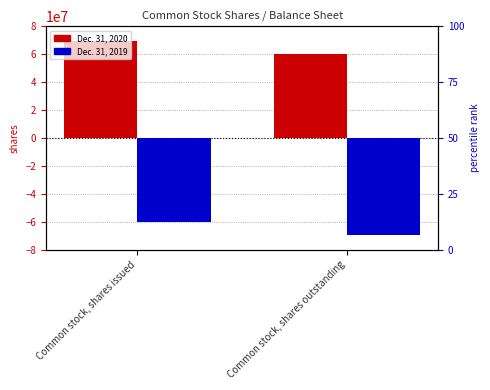

Read the Dec. 31, 2019 value at Common stock, shares issued, to the nearest 100.

-60234800